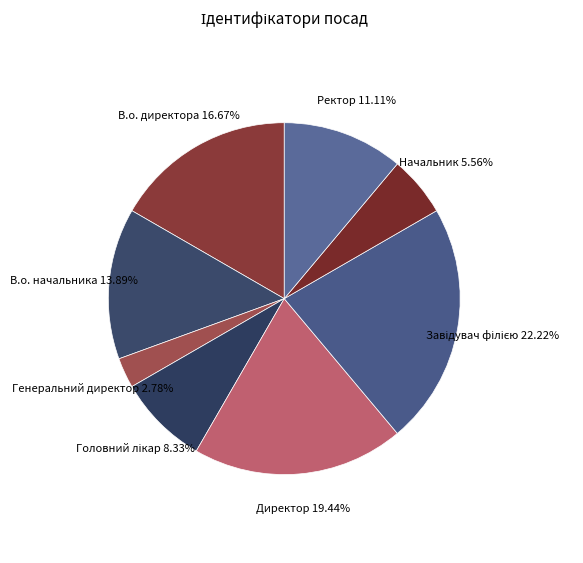

What percentage is the Директор slice, to the nearest percent?

19%